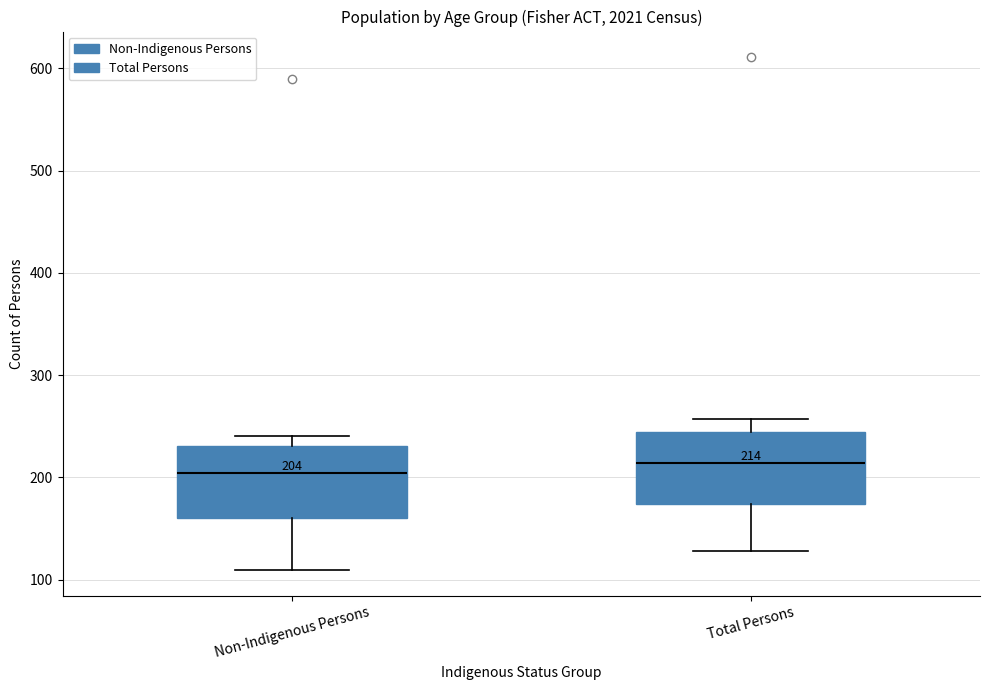

Which box's median line is the highest?

Total Persons